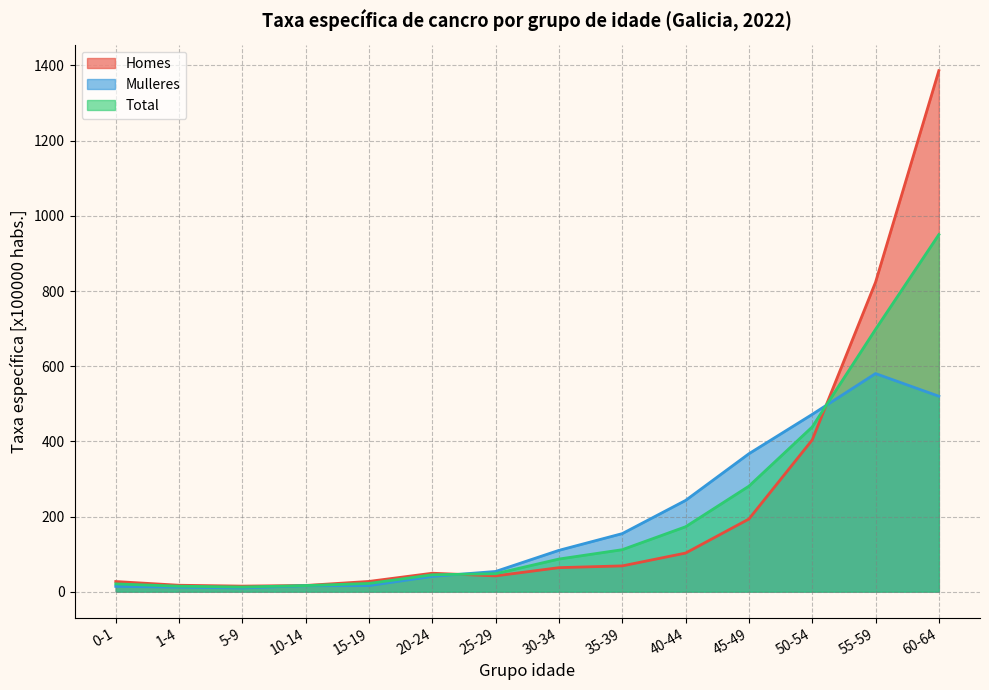

Rank the categories by Mulleres value from highest to lowest.

55-59, 60-64, 50-54, 45-49, 40-44, 35-39, 30-34, 25-29, 20-24, 15-19, 10-14, 0-1, 1-4, 5-9